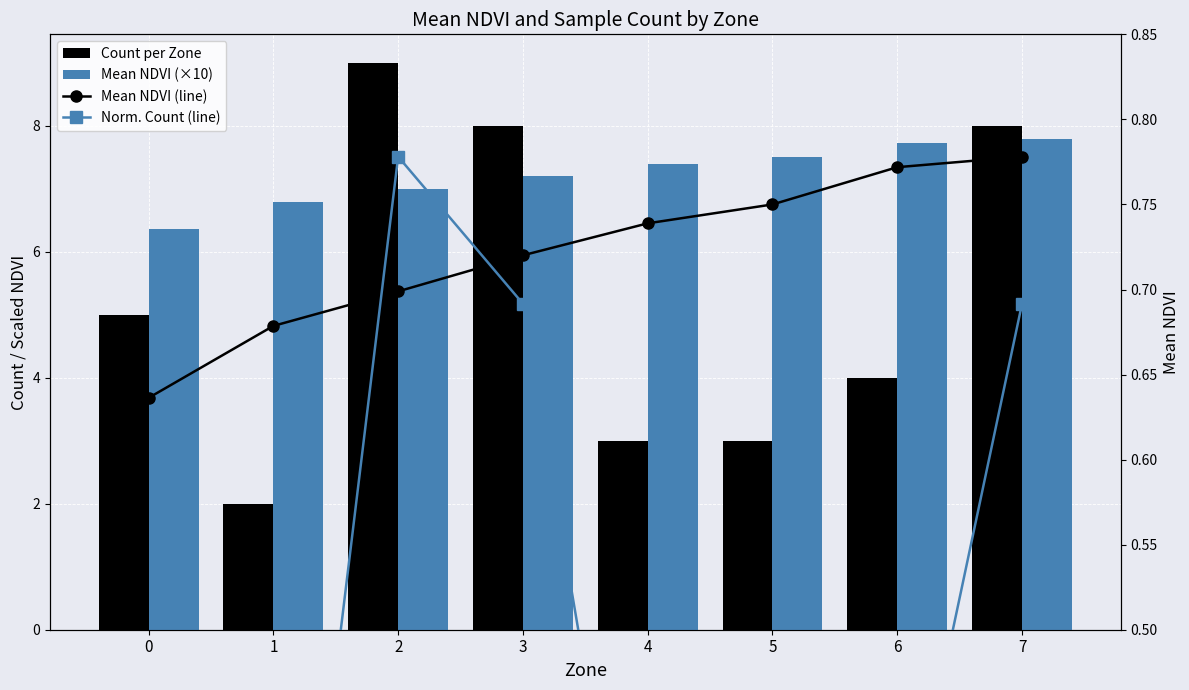

Is it true that Norm. Count (line) equals 0.7 at 3?

True